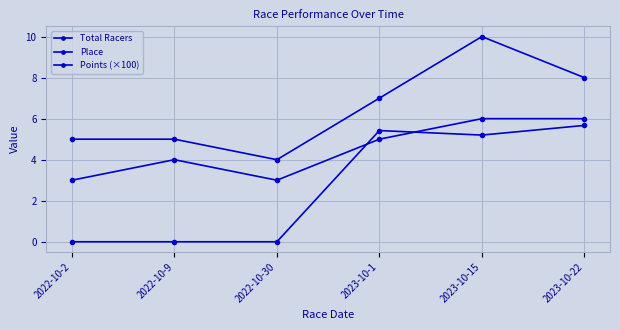

Which series has the largest total across all categories?

Total Racers